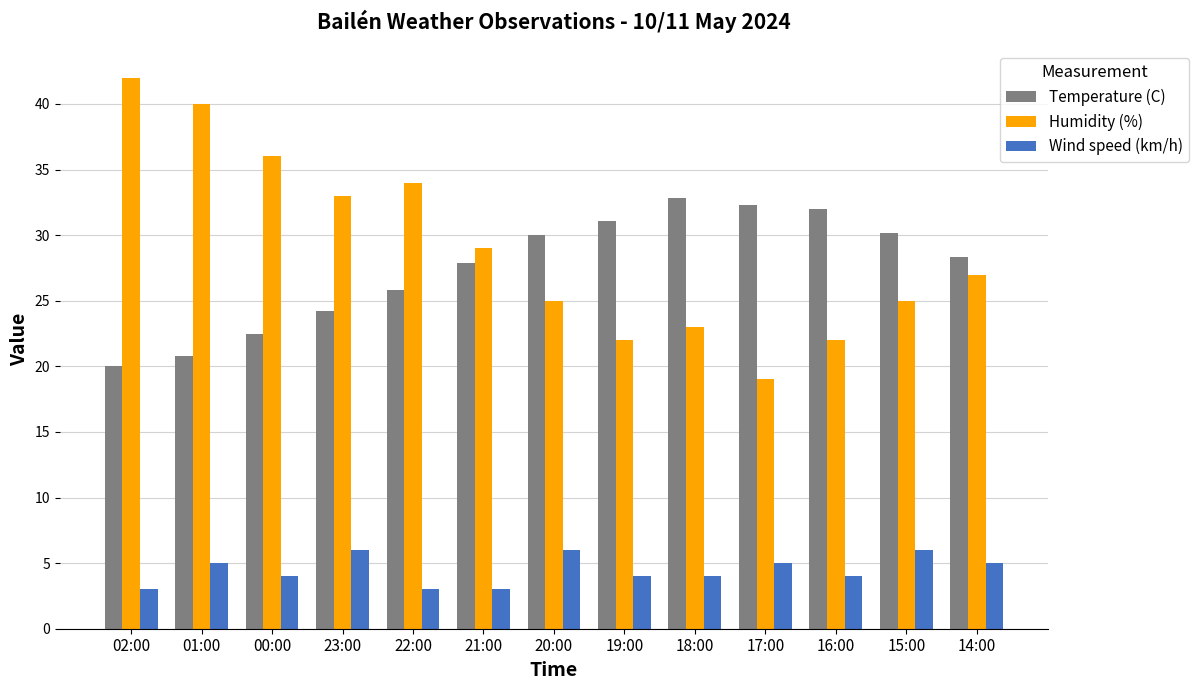

Where is Temperature (C) nearest to the value 26?

22:00